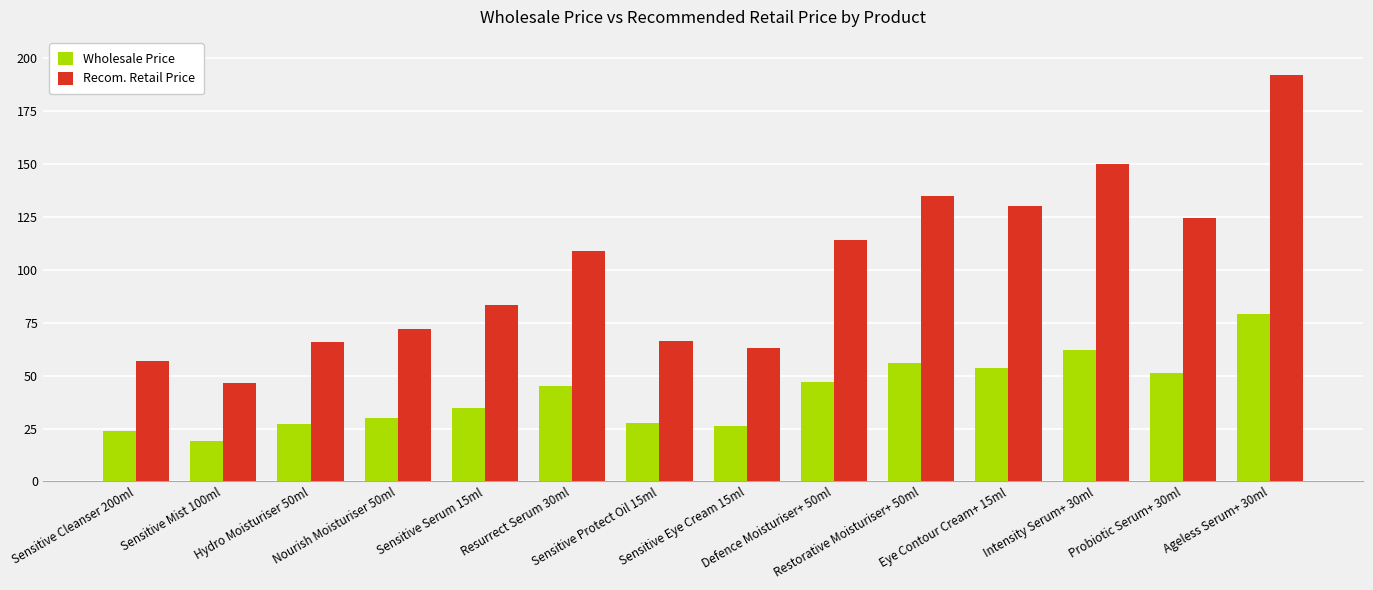

Which series has the widest spread of values?

Recom. Retail Price